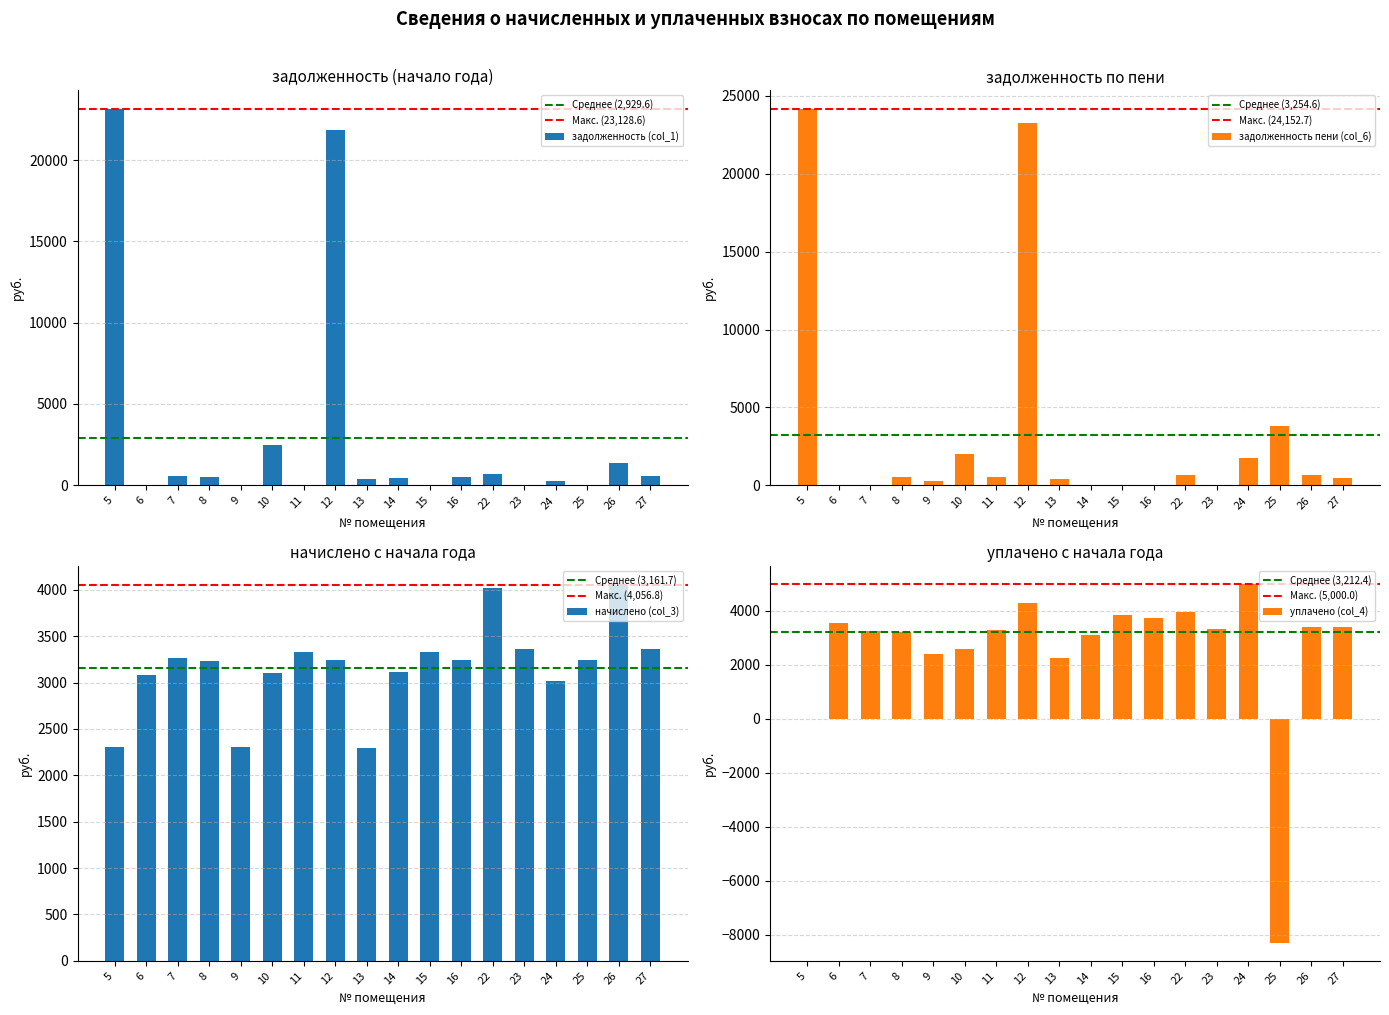

Are the bars grouped side by side (vs. stacked)?

Yes